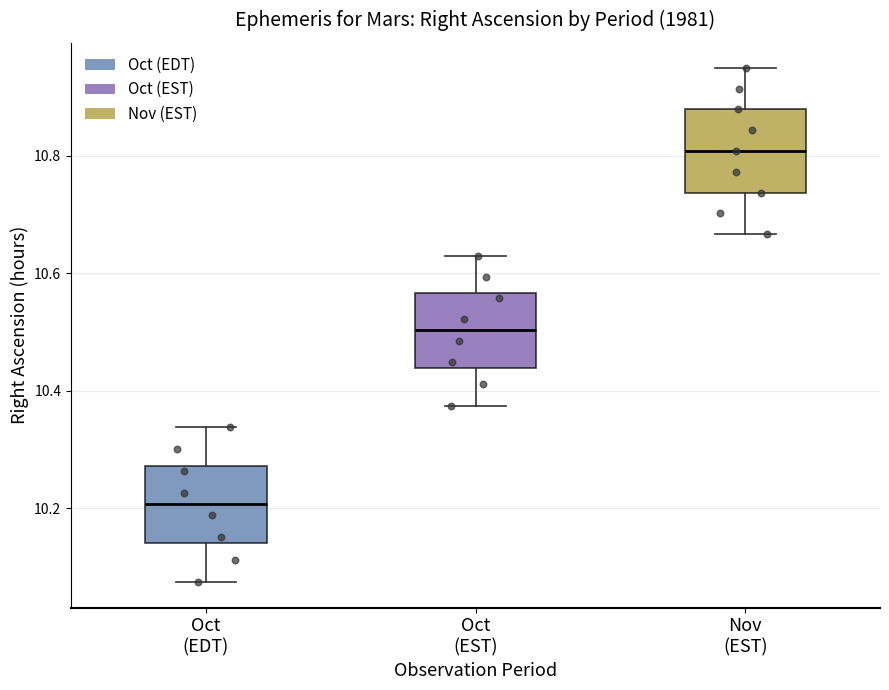

Which box has the highest median line?

Nov (EST)